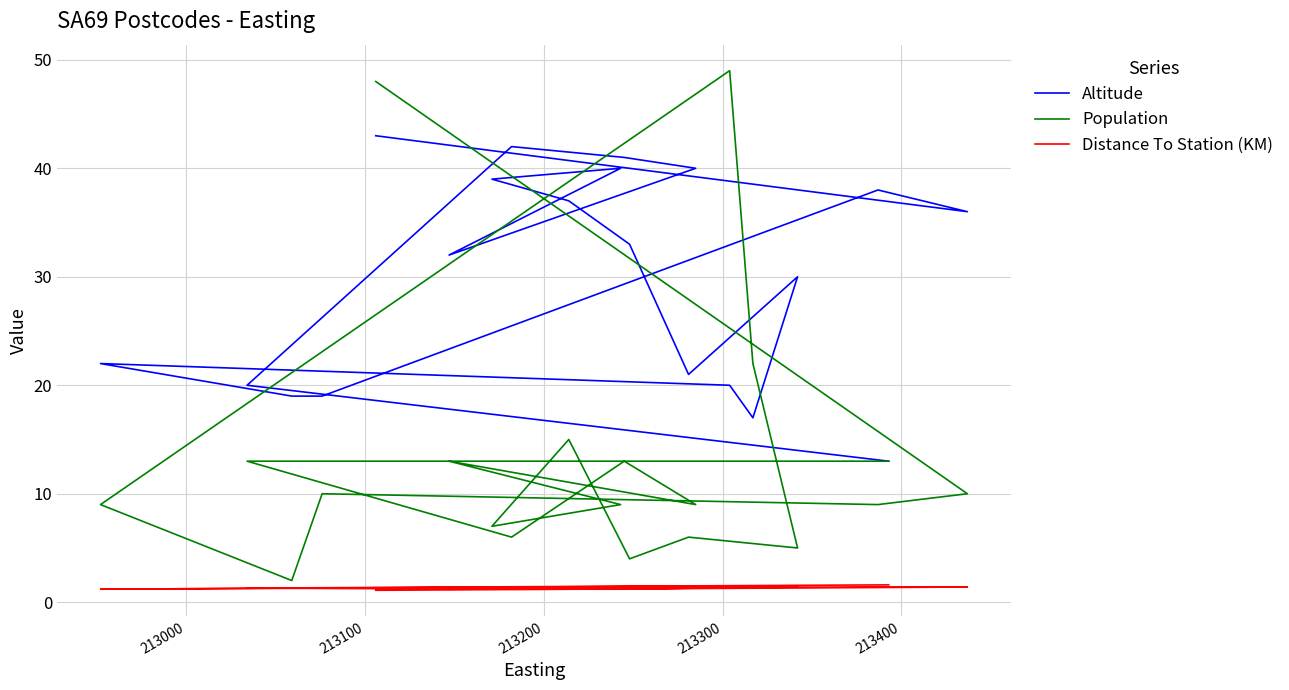

True or false: Population has more than 2 points higher than both neighbors.

True